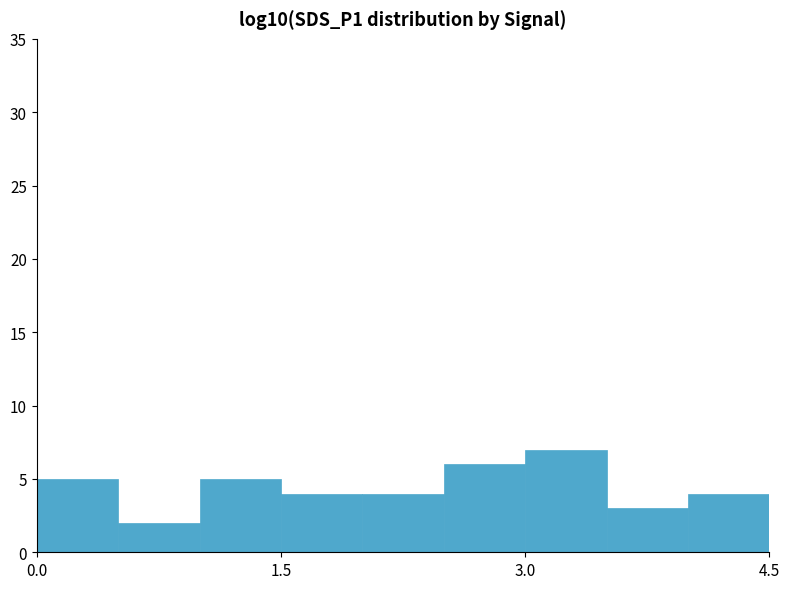

How many values are between 4 and 5?

5